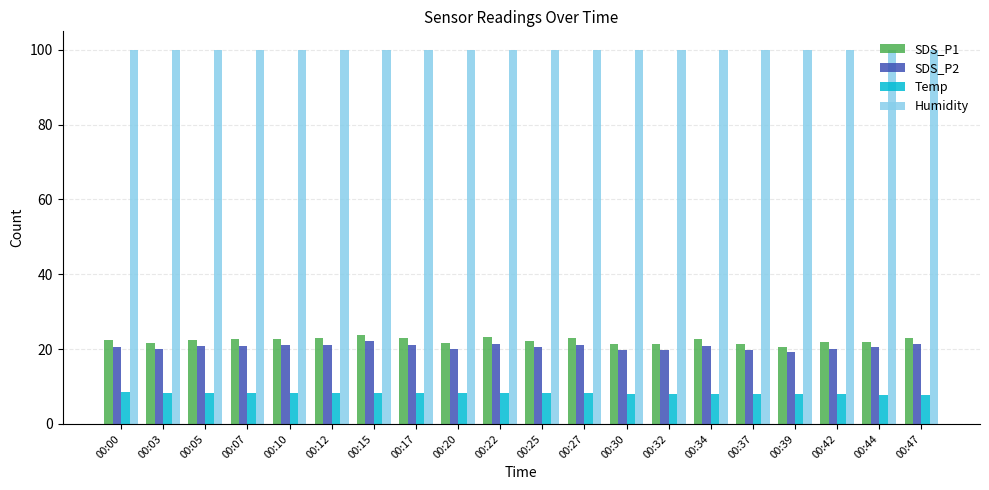

What is the lowest value of the Temp series?

7.8